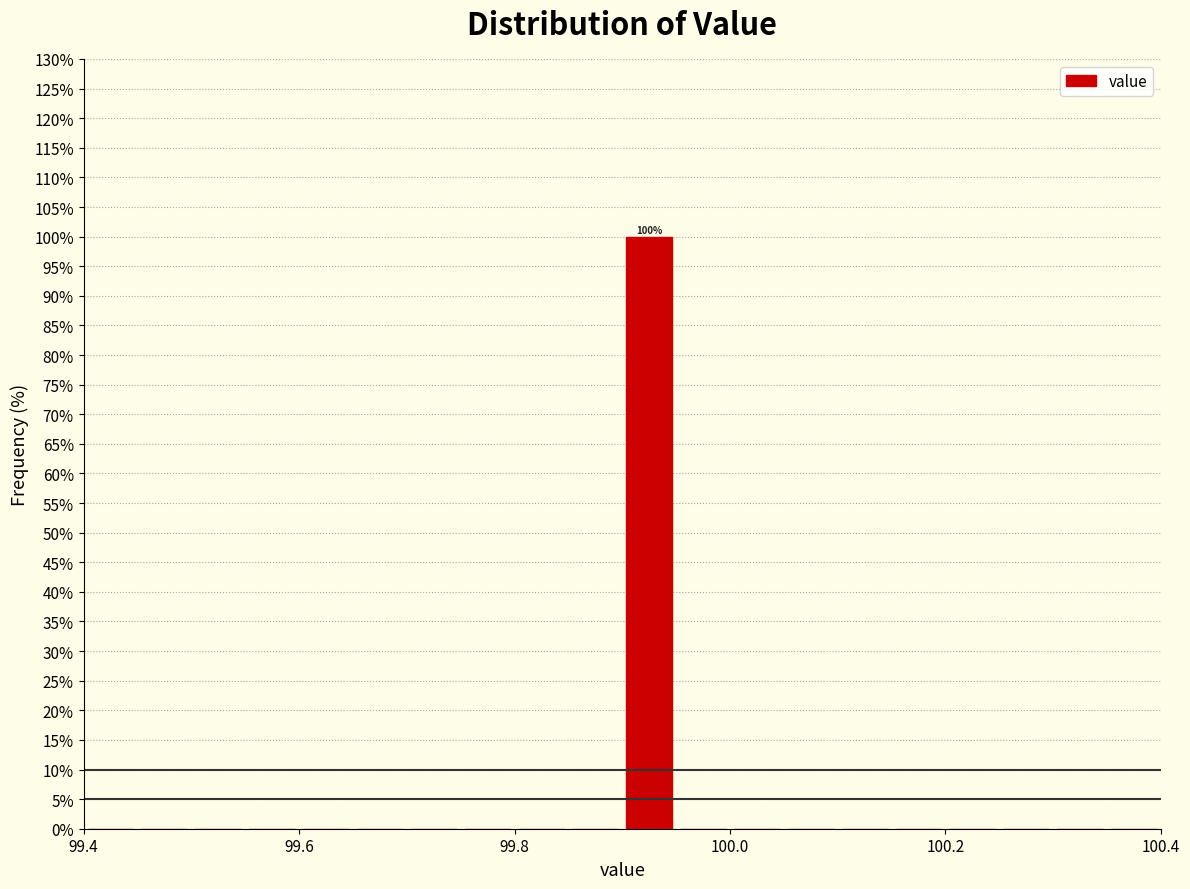

Read against the x-axis, roughly where is the centre of the tallest bar?

99.92